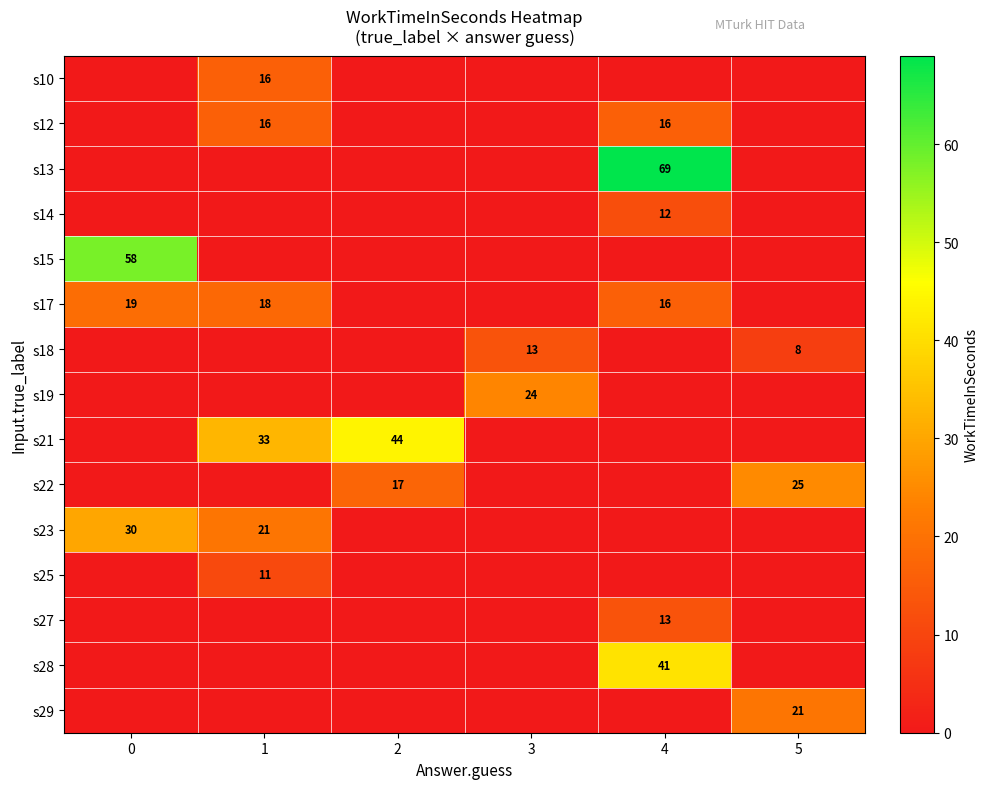

Between 0 and 1, which series saw the biggest shift?

row_4